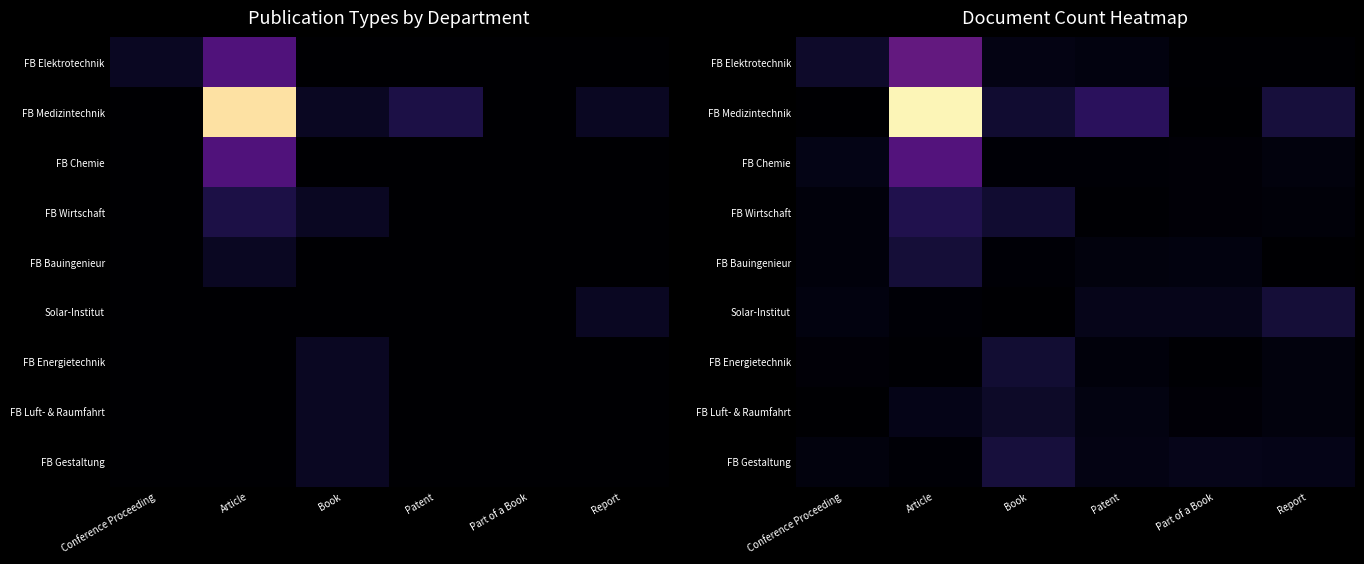

Between Article and Conference Proceeding, which is larger?

Article